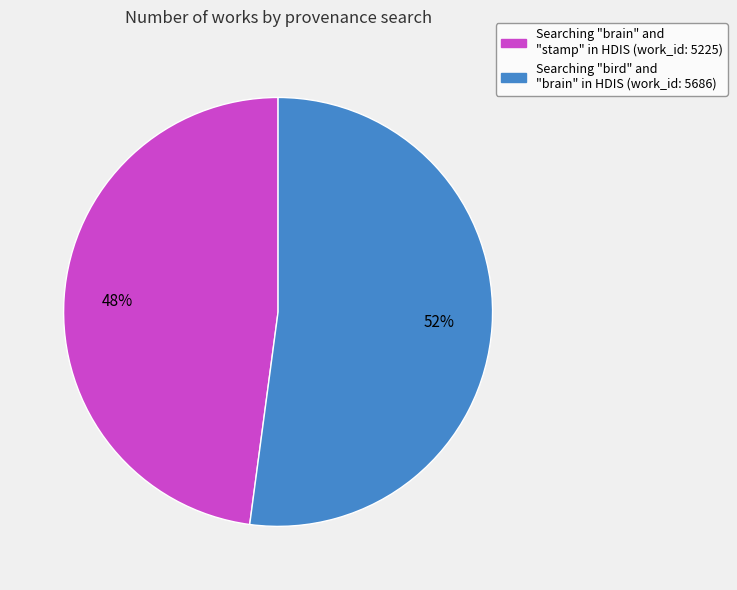

Rank the categories by value from lowest to highest.

Searching "brain" and "stamp" in HDIS, Searching "bird" and "brain" in HDIS